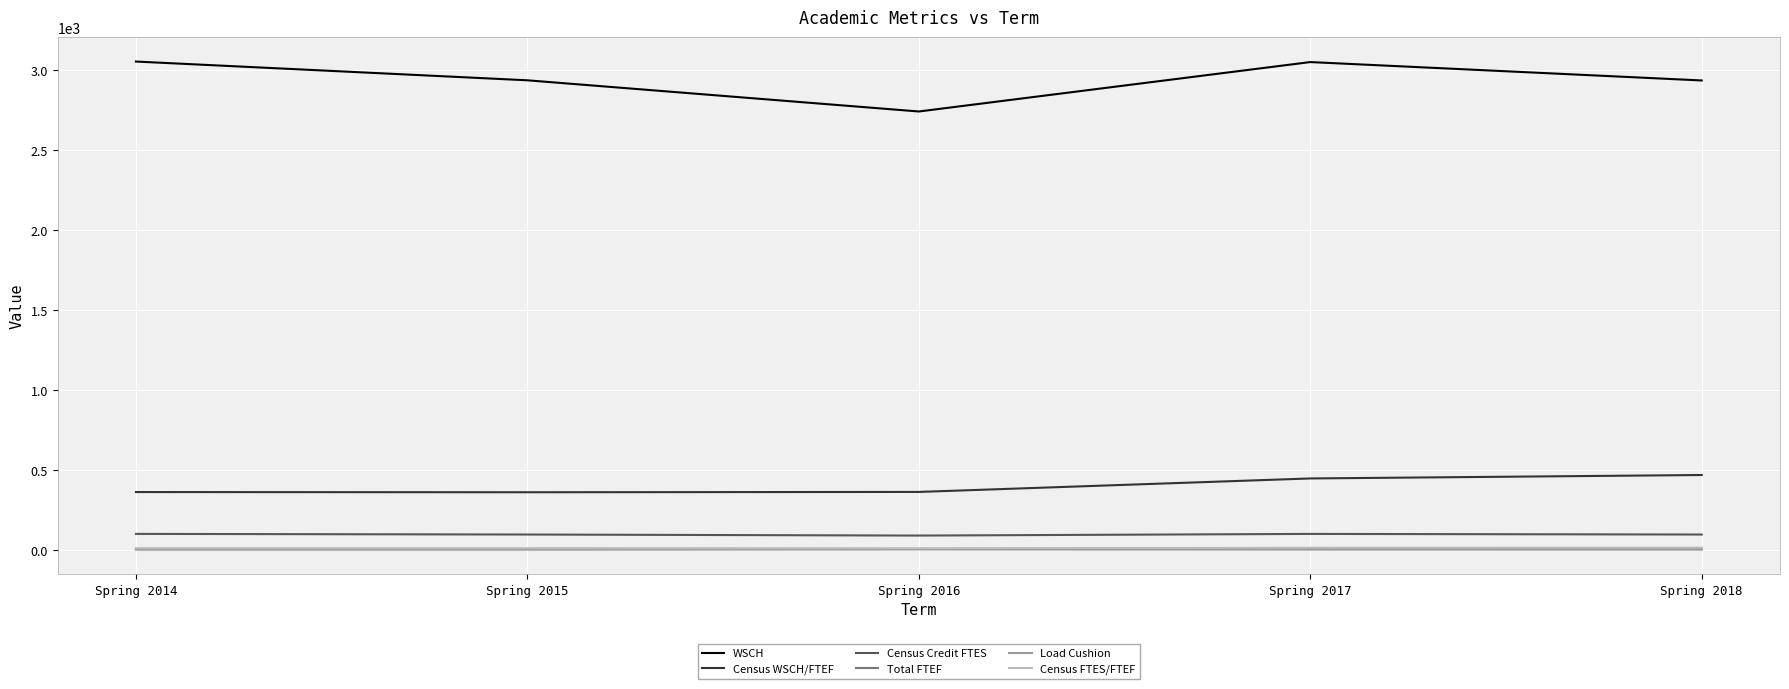

What is the maximum value for Census Credit FTES?

101.8